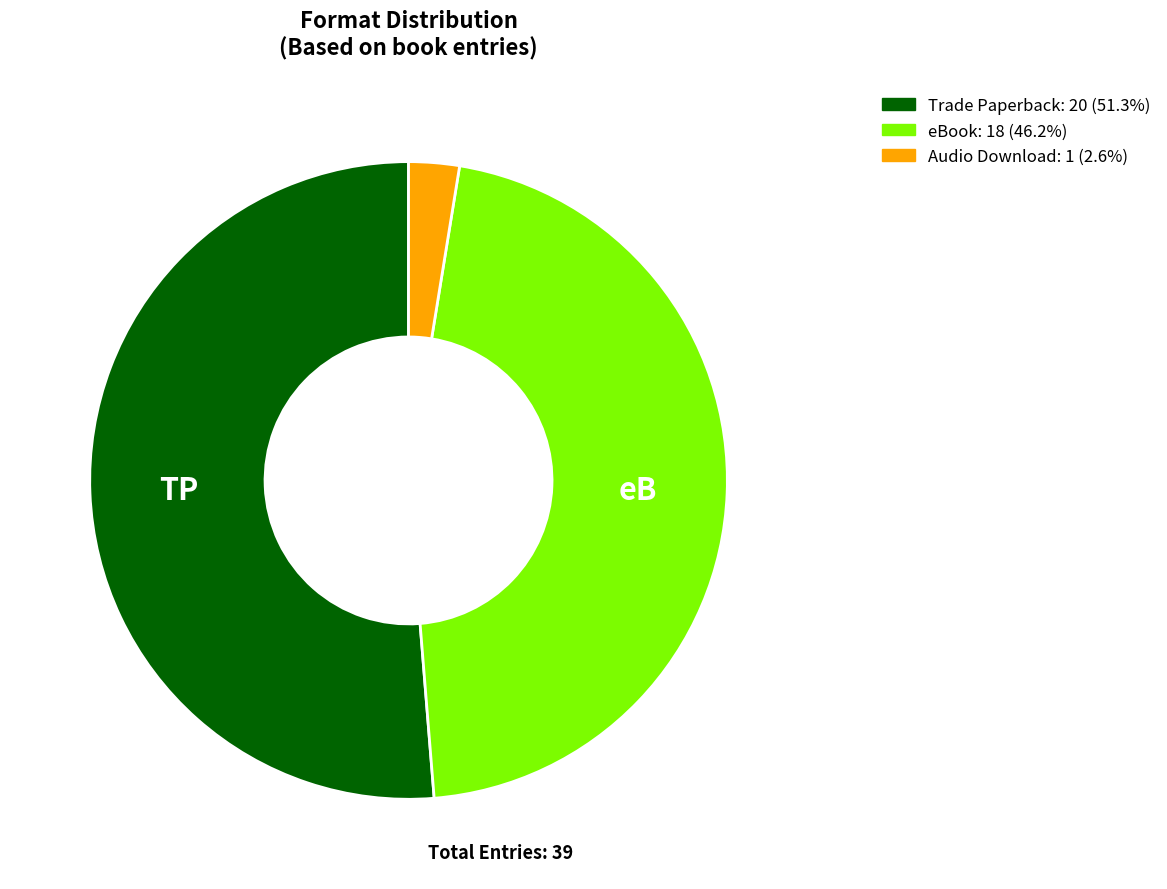

How many slices are in this pie chart?

3